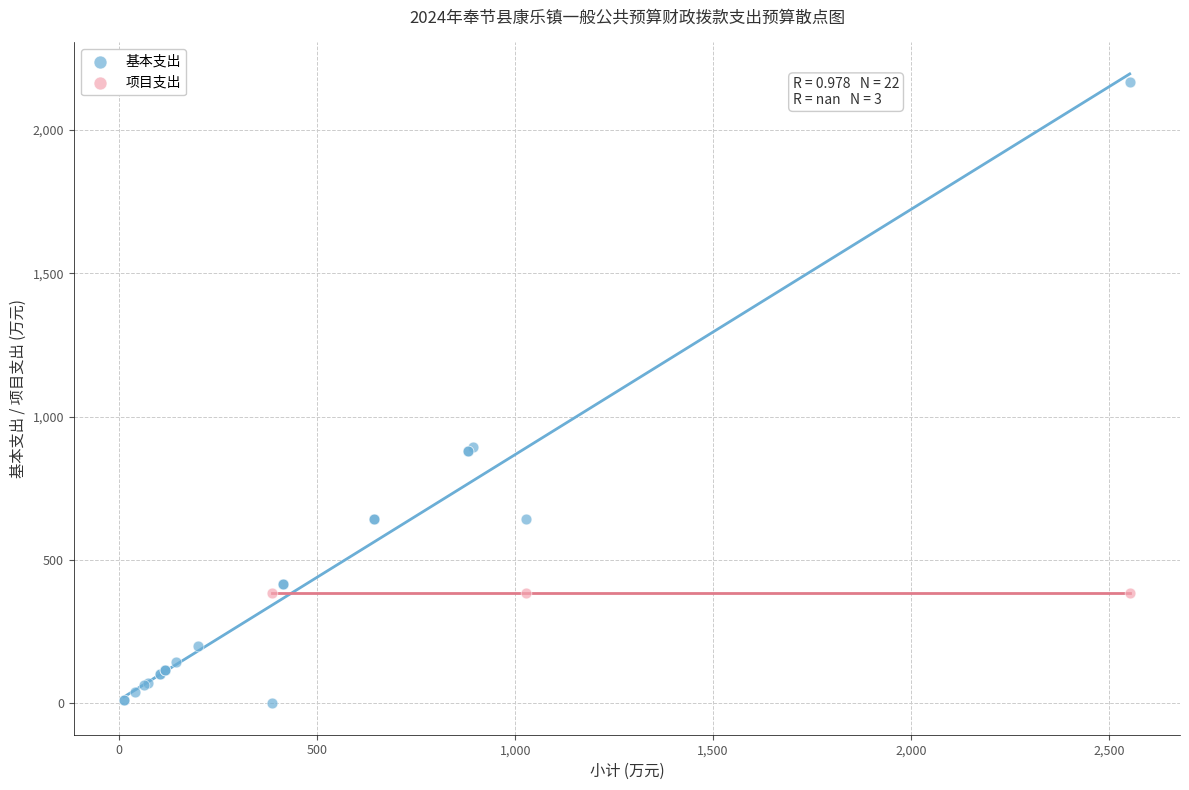

Which series contains the lowest Y value?

基本支出